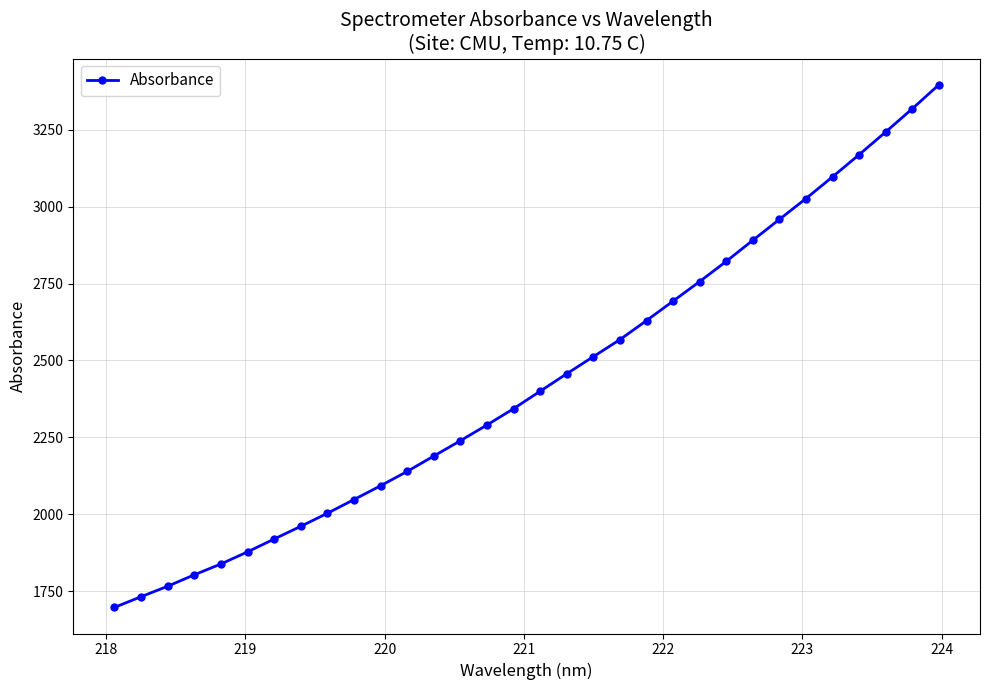

Does the chart have visible grid lines?

Yes